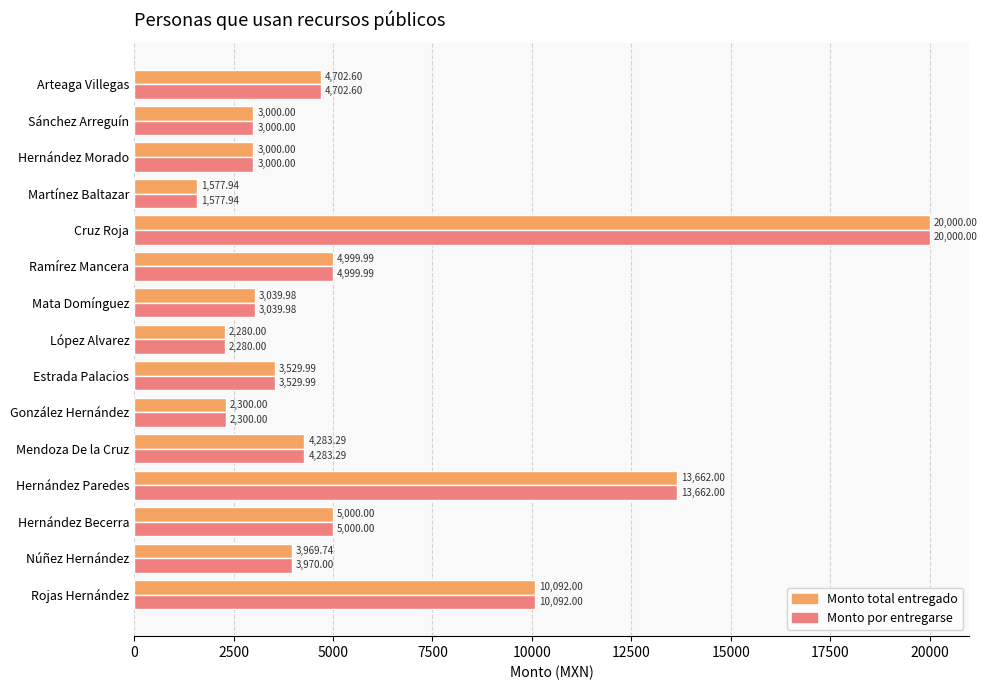

Which series has the largest total across all categories?

Monto por entregarse